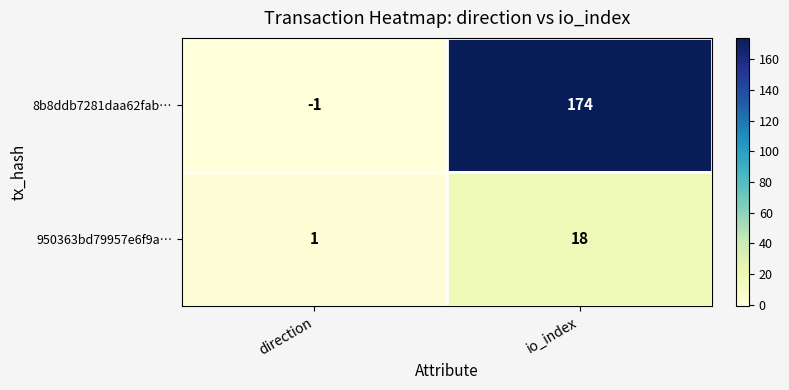

What is the difference between the 8b8ddb7281daa62fab… values at direction and io_index?

175